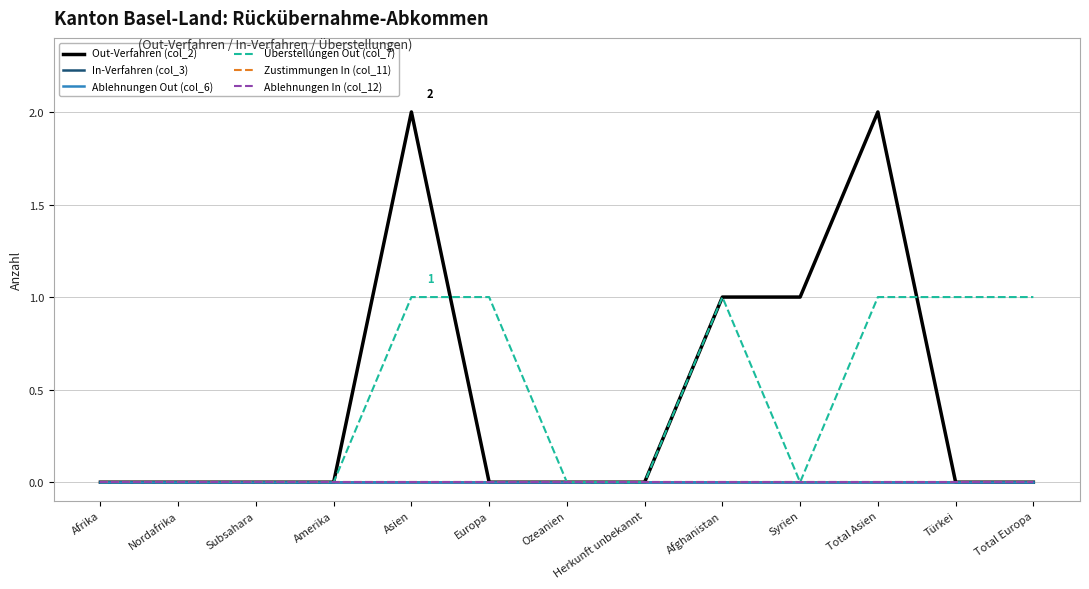

Rank the categories by In-Verfahren (col_3) value from highest to lowest.

Afrika, Nordafrika, Subsahara, Amerika, Asien, Europa, Ozeanien, Herkunft unbekannt, Afghanistan, Syrien, Total Asien, Türkei, Total Europa